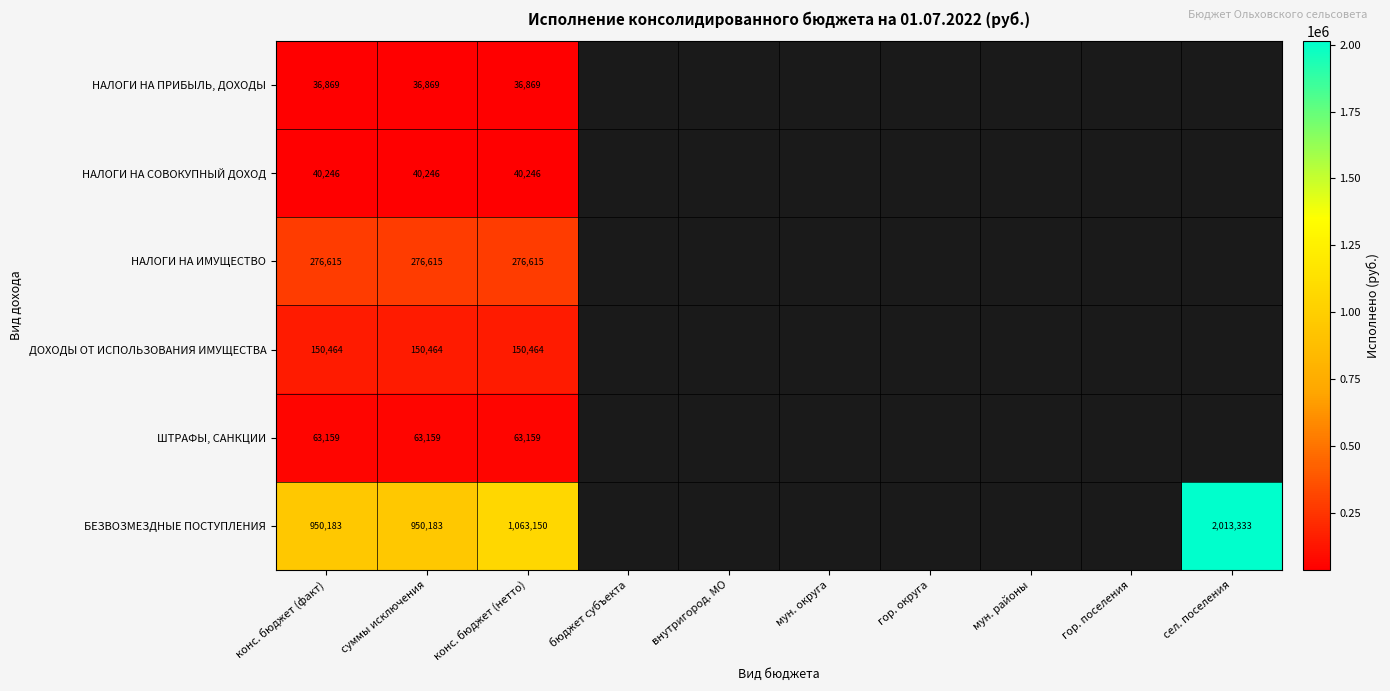

What is the maximum value shown in the chart?

2013332.6